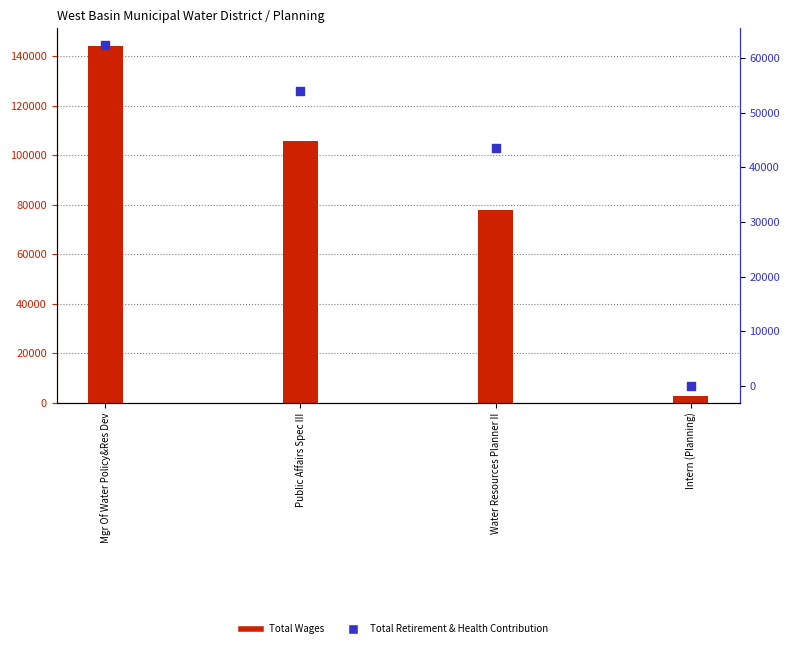

At which category is the sum across all series the highest?

Mgr Of Water Policy&Res Dev